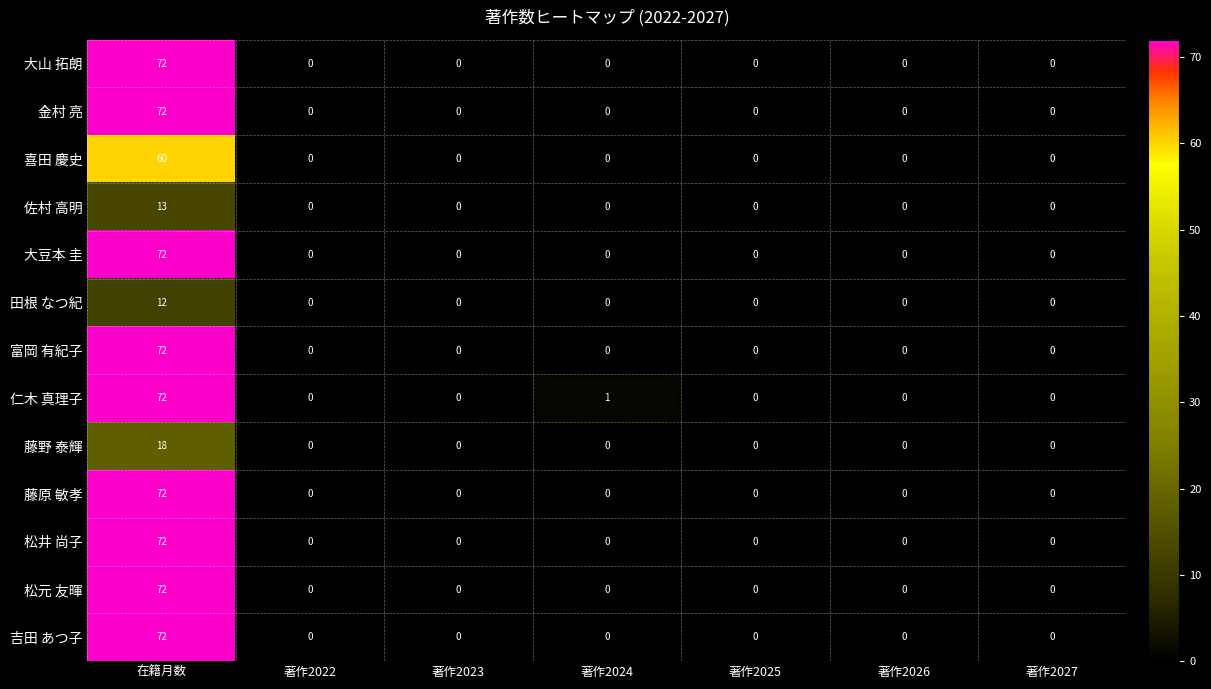

Between 著作2023 and 著作2024, which series saw the biggest shift?

仁木 真理子